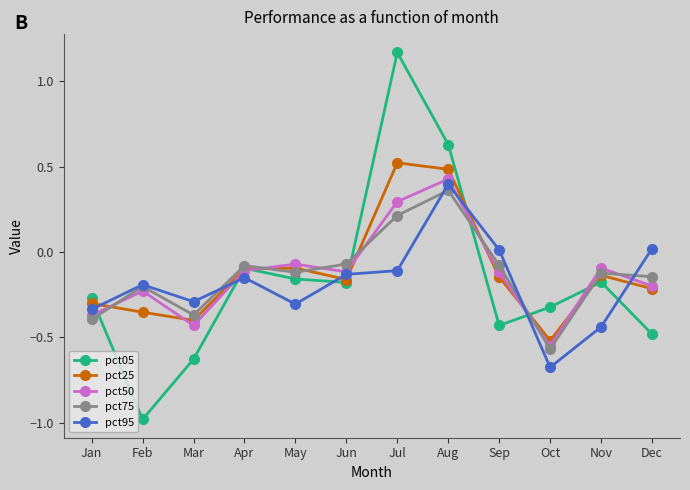

What is the total value across all series at Mar?

-2.1